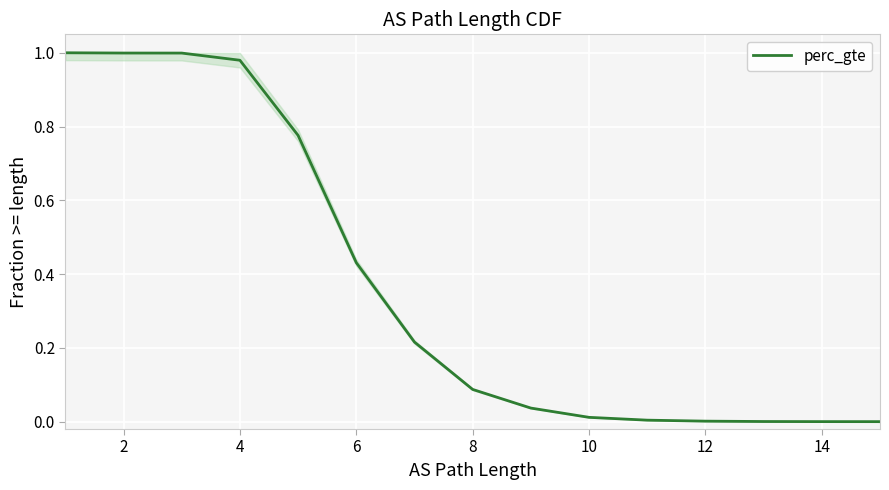

How many distinct data groups are displayed?

1